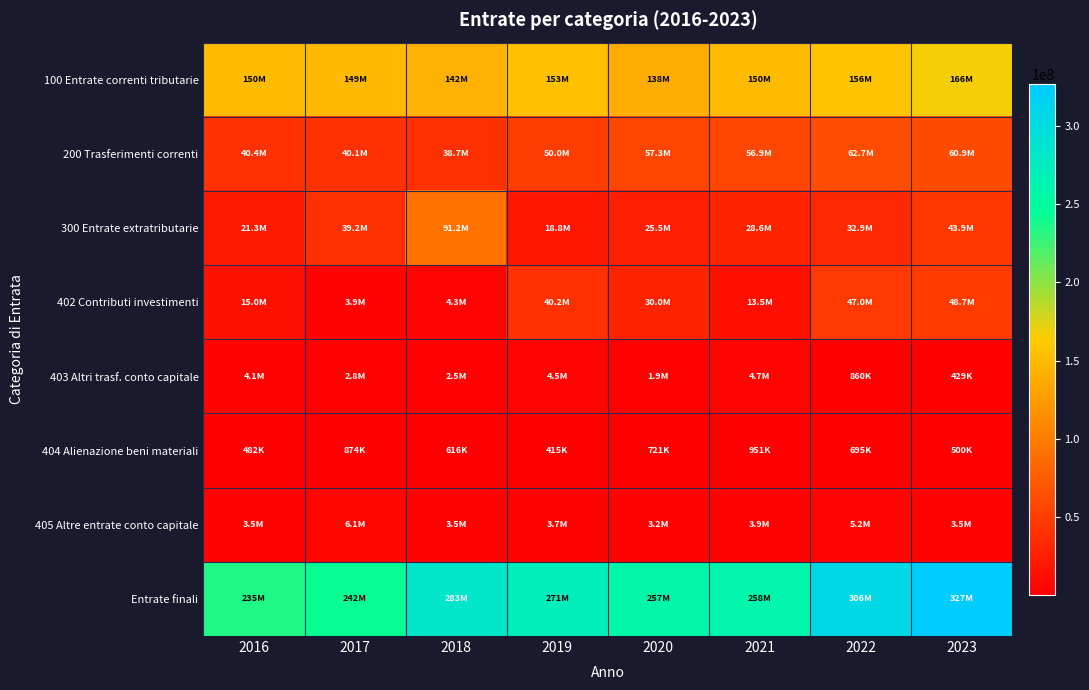

List the series in order of their peak value, highest first.

Entrate finali, 100 Entrate correnti tributarie, 300 Entrate extratributarie, 200 Trasferimenti correnti, 402 Contributi investimenti, 405 Altre entrate conto capitale, 403 Altri trasf. conto capitale, 404 Alienazione beni materiali